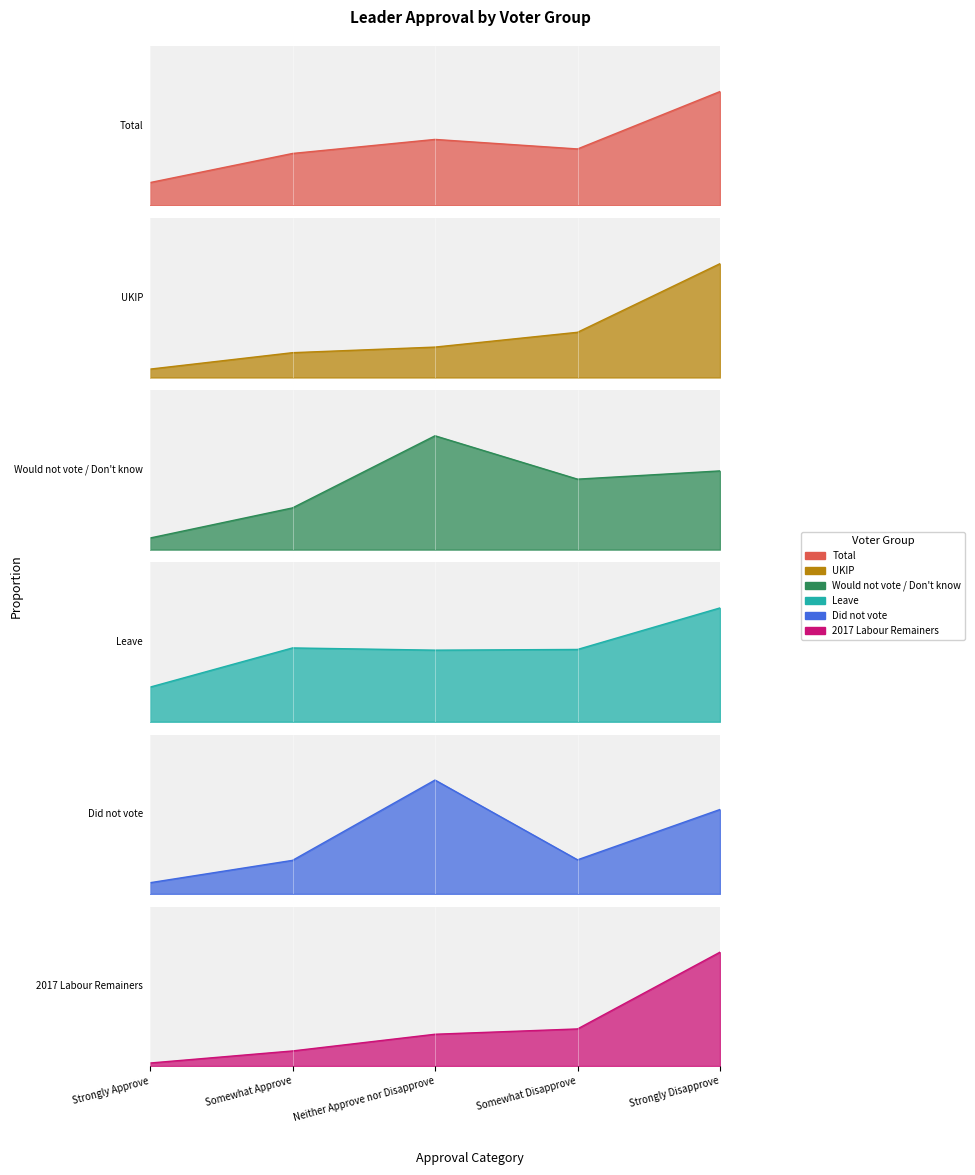

True or false: Would not vote / Don't know has a value of 0.1 at Somewhat Approve.

True